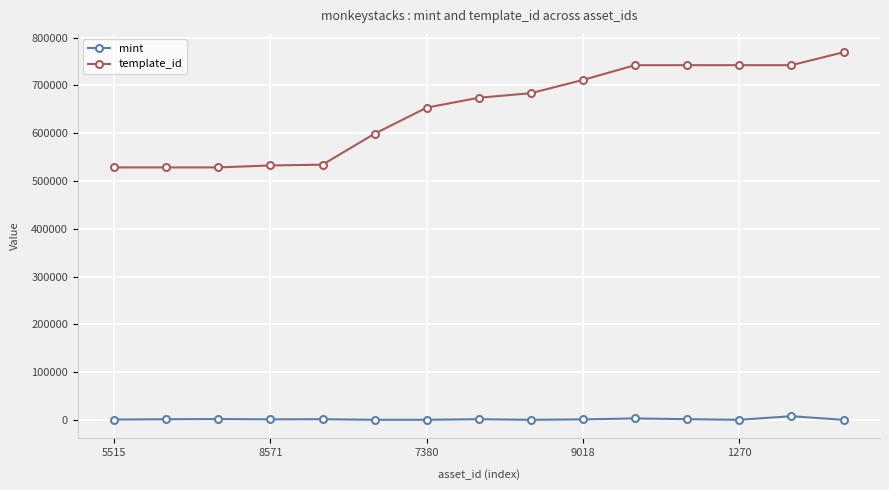

How many series are shown in this chart?

2